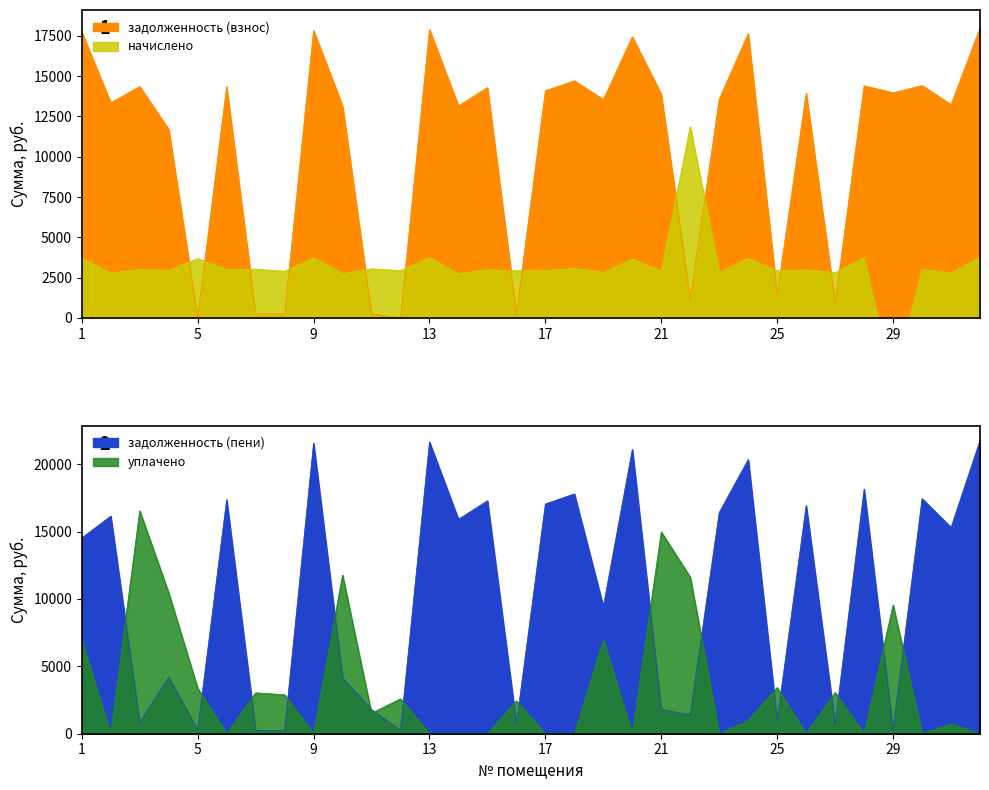

What is the maximum value shown in the chart?

21765.6